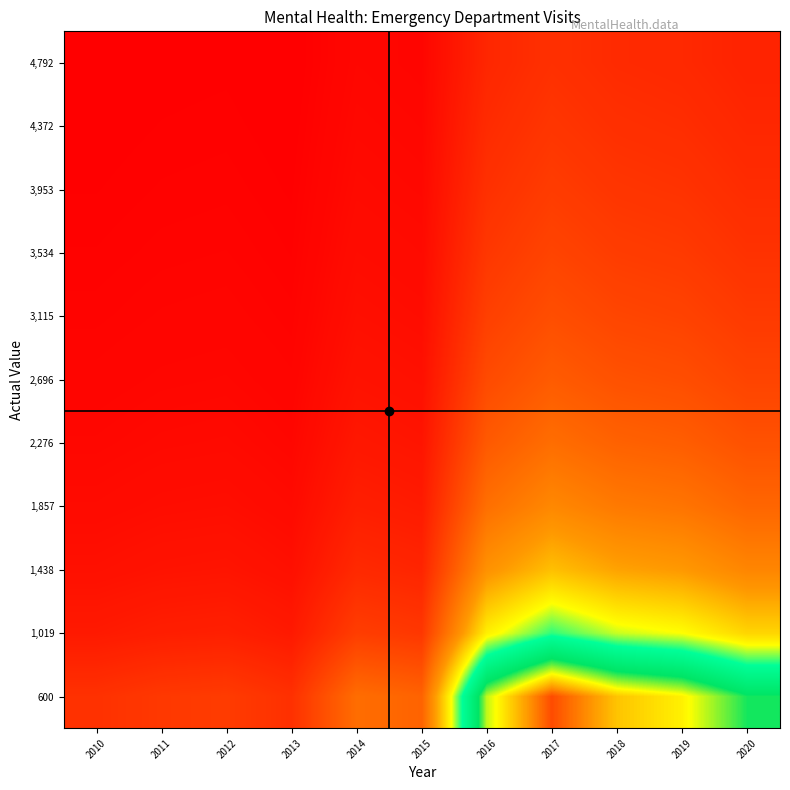

Which label corresponds to the largest value in the chart?

2017